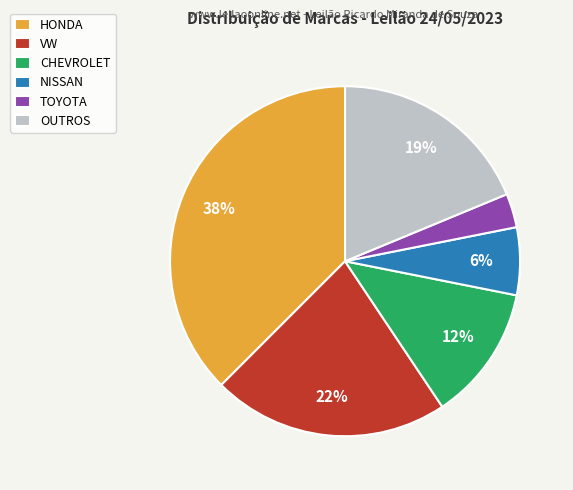

Do OUTROS and CHEVROLET together represent more than half of the pie?

No